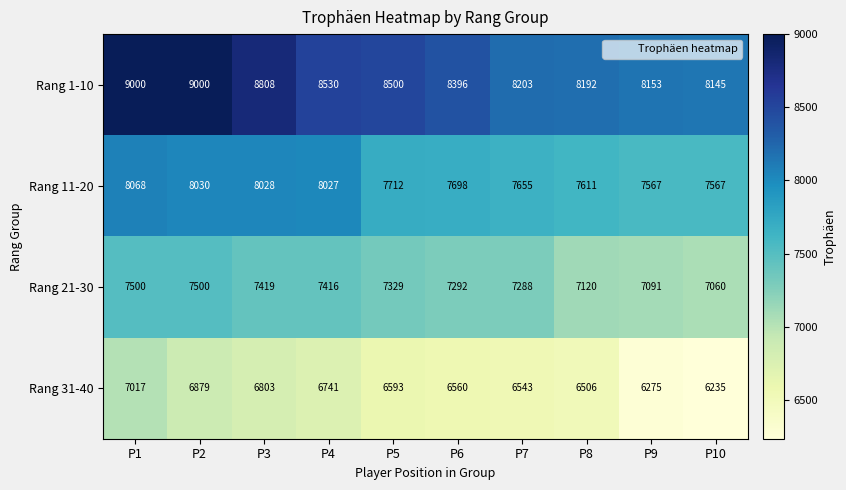

Which series changed the most between P7 and P10?

Rang 31-40